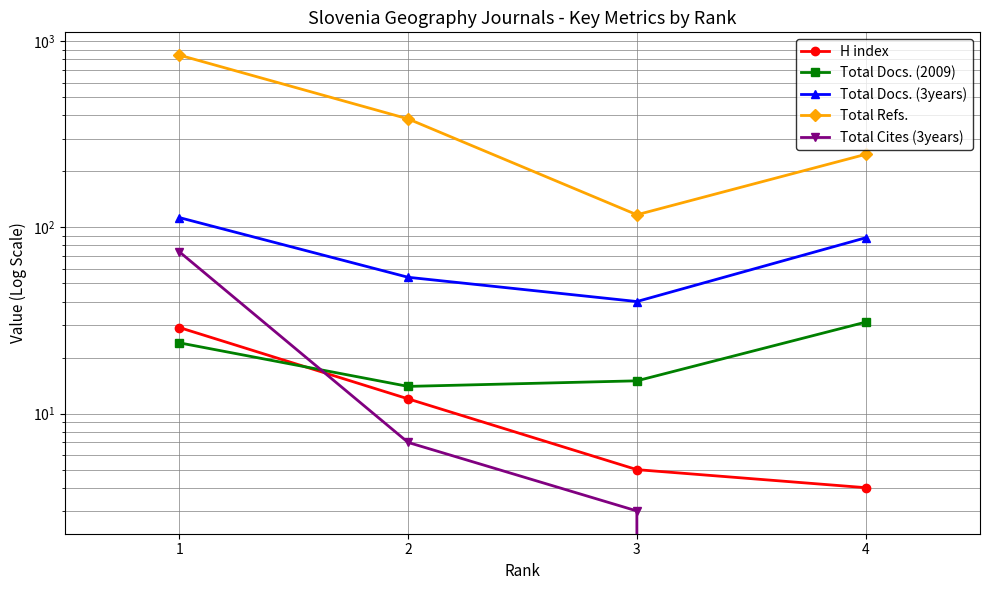

At which label does Total Docs. (3years) first exceed 88?

1